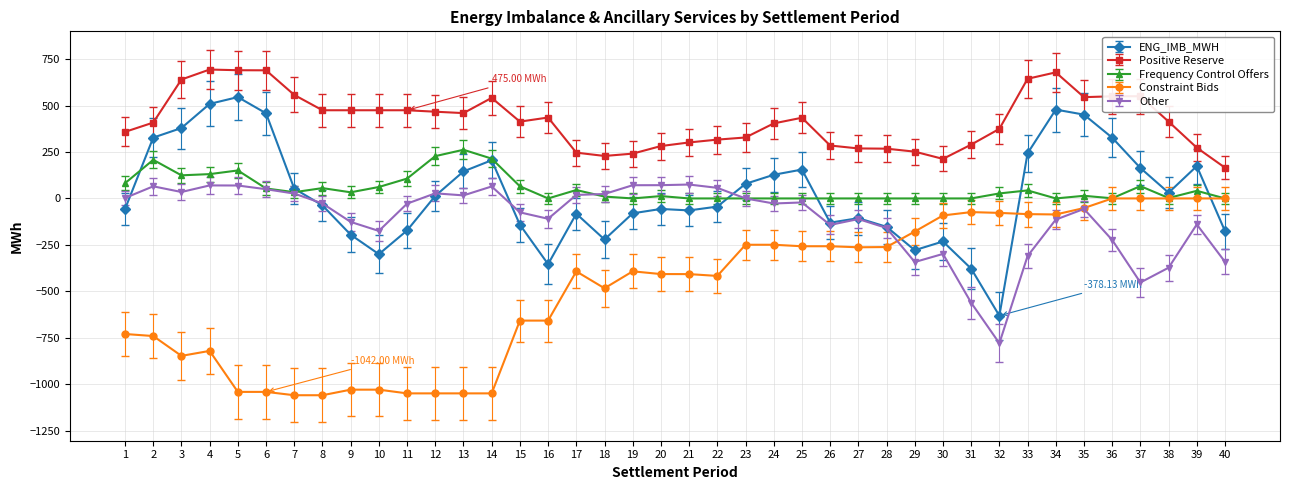

What are all the series names shown in the legend?

ENG_IMB_MWH, Positive Reserve, Frequency Control Offers, Constraint Bids, Other